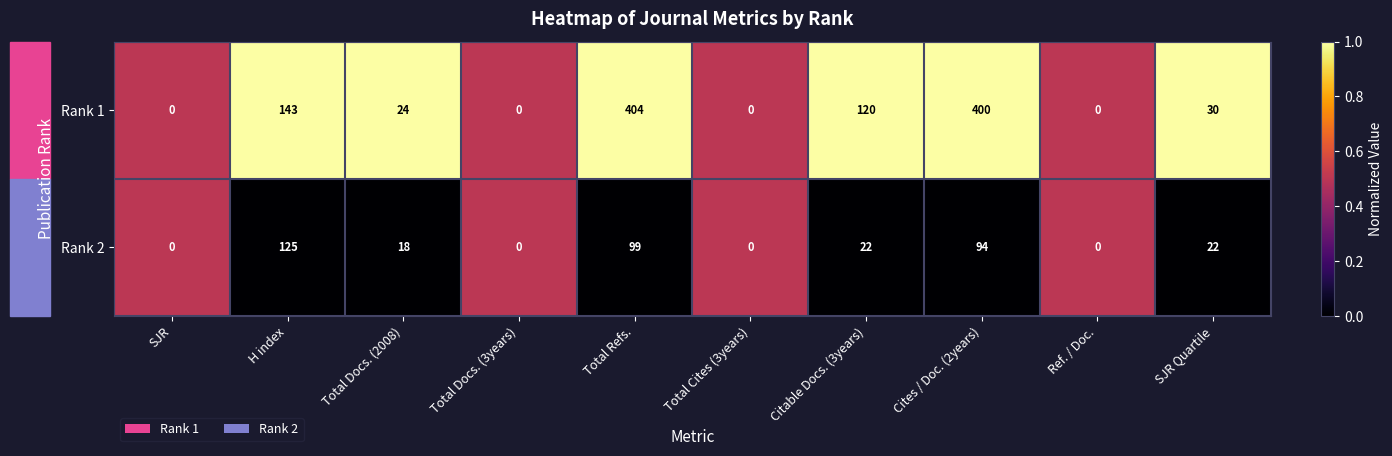

True or false: Rank 1 has a value of 30 at SJR Quartile.

True